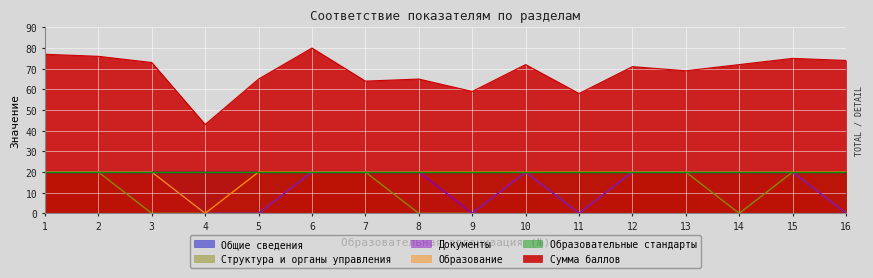

True or false: Сумма баллов and Структура и органы управления cross at least once.

False